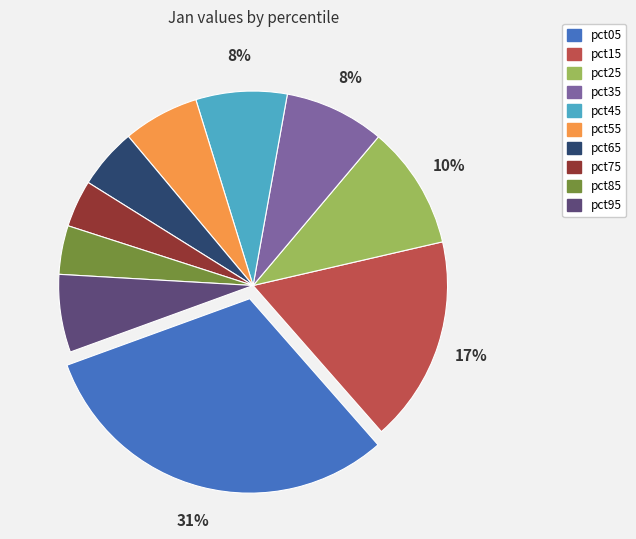

Approximately how many times larger is the value at pct35 compared to pct05?

0.3